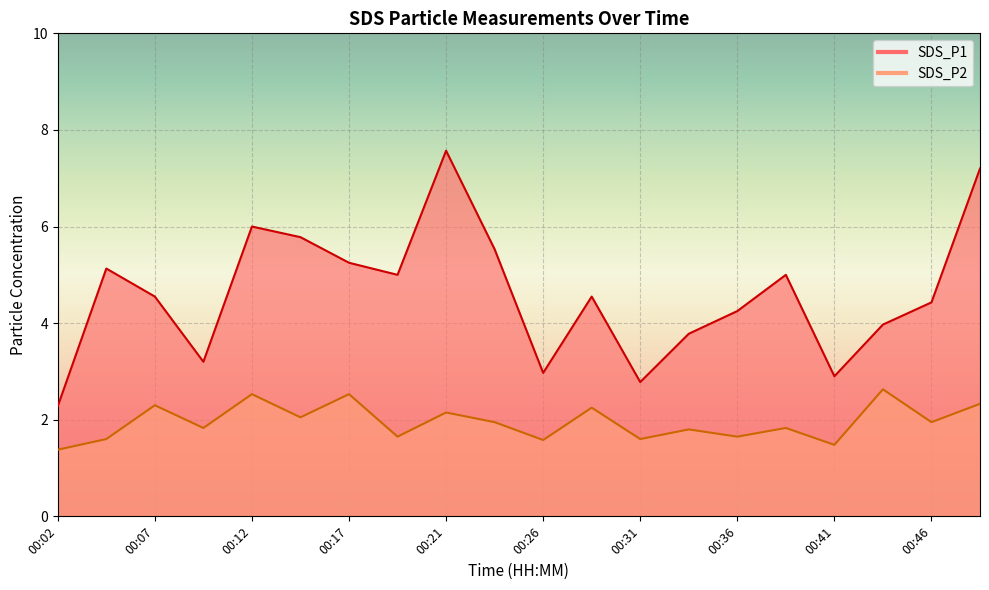

At which label does SDS_P2 reach its minimum?

00:02